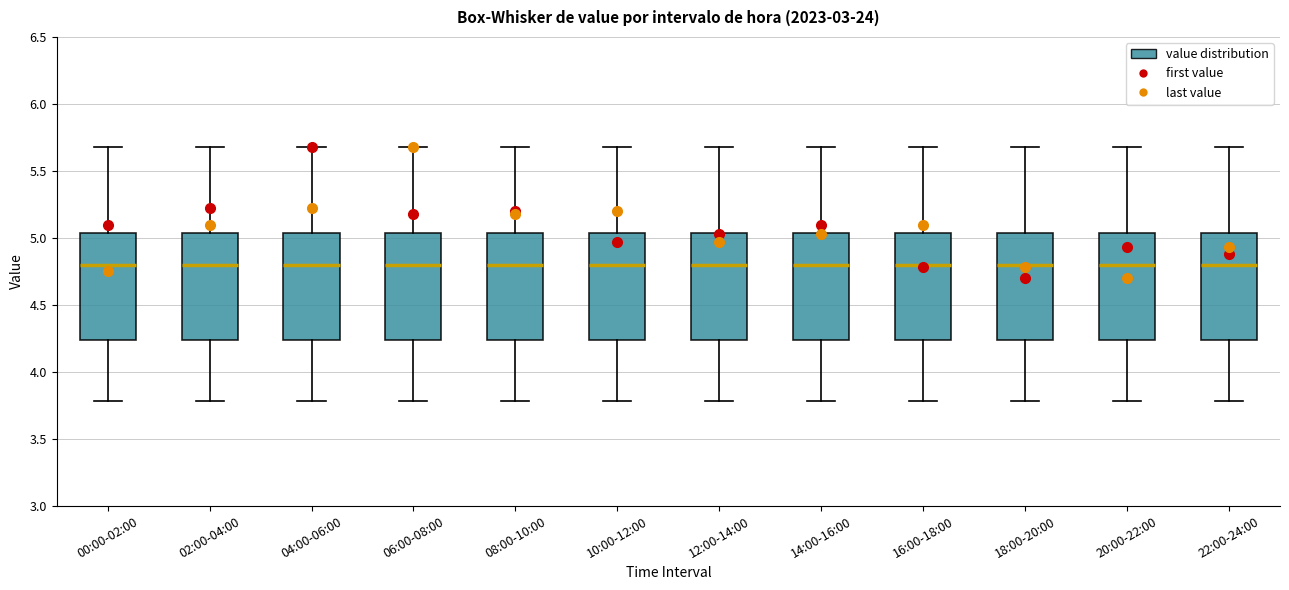

Reading left to right, read every box against the y-axis: the position of its median line, the range the box covers, and the ends of its whiskers. The values are not printed on the chart, so give them approximately, as read against the axis.

00:00-02:00: median 4.80, box 4.25 to 5.05, whiskers 3.80 to 5.70
02:00-04:00: median 4.80, box 4.25 to 5.05, whiskers 3.80 to 5.70
04:00-06:00: median 4.80, box 4.25 to 5.05, whiskers 3.80 to 5.70
06:00-08:00: median 4.80, box 4.25 to 5.05, whiskers 3.80 to 5.70
08:00-10:00: median 4.80, box 4.25 to 5.05, whiskers 3.80 to 5.70
10:00-12:00: median 4.80, box 4.25 to 5.05, whiskers 3.80 to 5.70
12:00-14:00: median 4.80, box 4.25 to 5.05, whiskers 3.80 to 5.70
14:00-16:00: median 4.80, box 4.25 to 5.05, whiskers 3.80 to 5.70
16:00-18:00: median 4.80, box 4.25 to 5.05, whiskers 3.80 to 5.70
18:00-20:00: median 4.80, box 4.25 to 5.05, whiskers 3.80 to 5.70
20:00-22:00: median 4.80, box 4.25 to 5.05, whiskers 3.80 to 5.70
22:00-24:00: median 4.80, box 4.25 to 5.05, whiskers 3.80 to 5.70